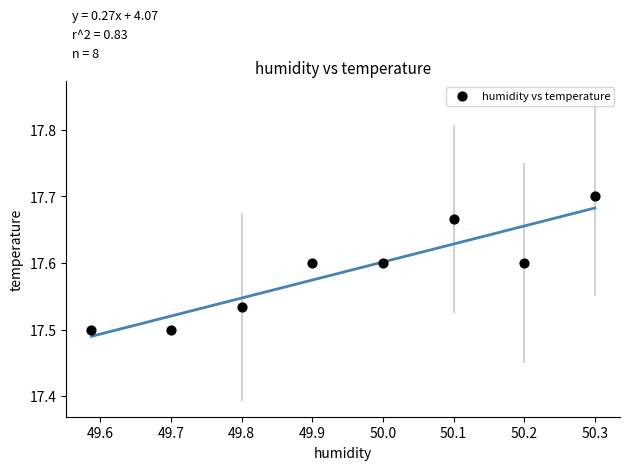

What is the average X value?

49.9